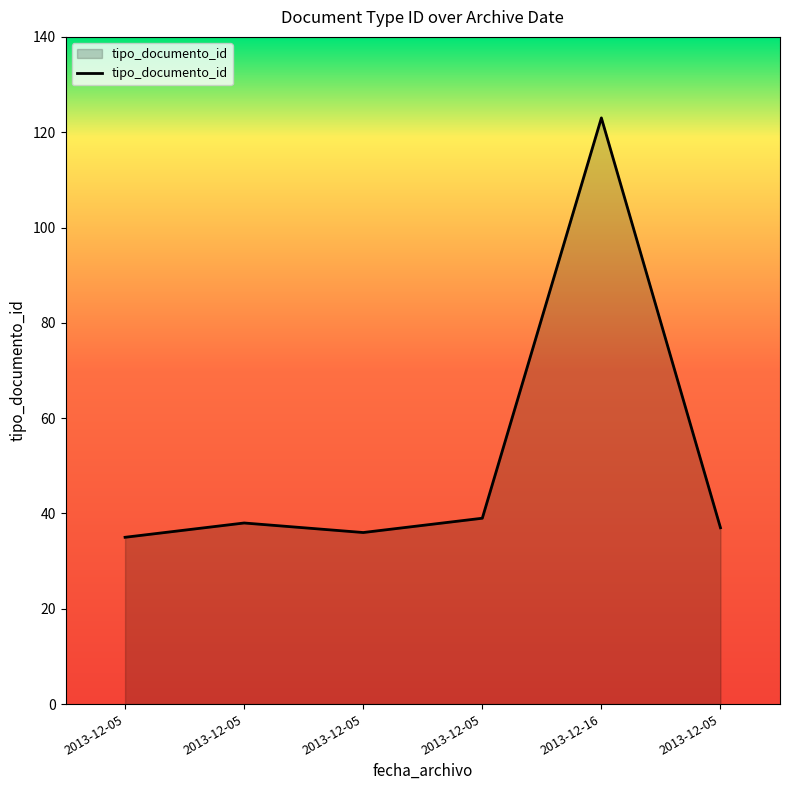

What is the greatest value displayed?

123